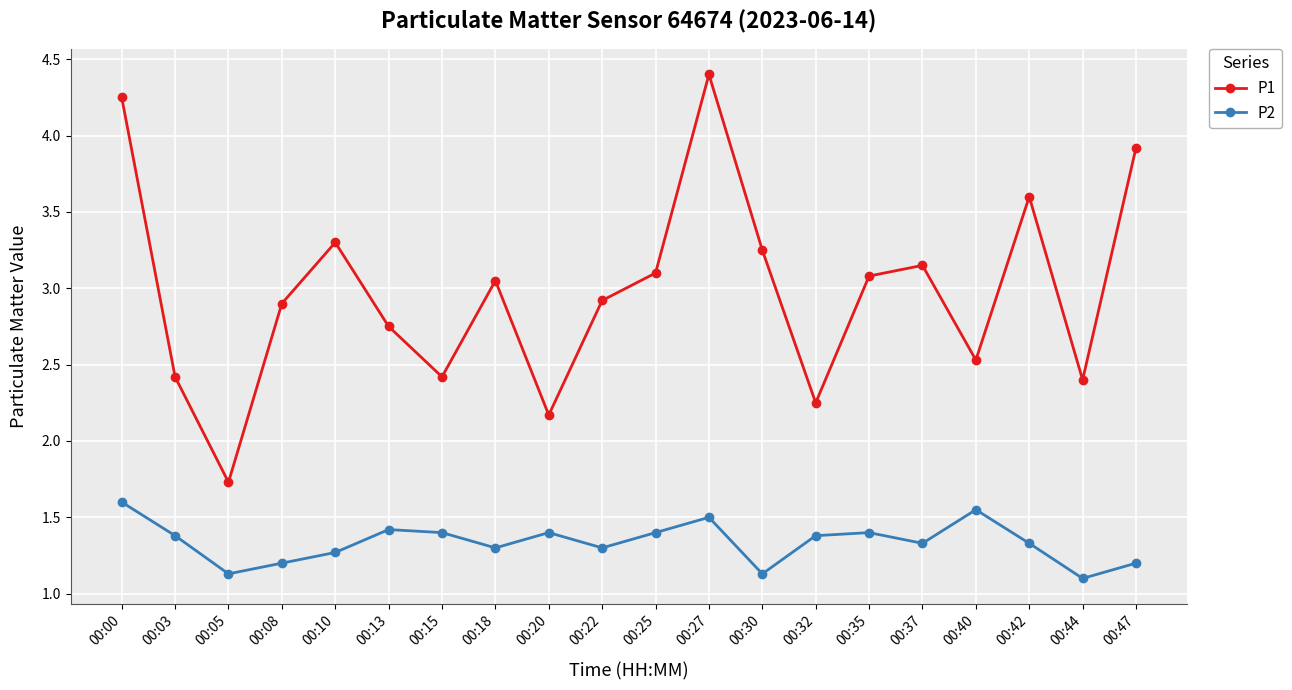

What are all the series names shown in the legend?

P1, P2